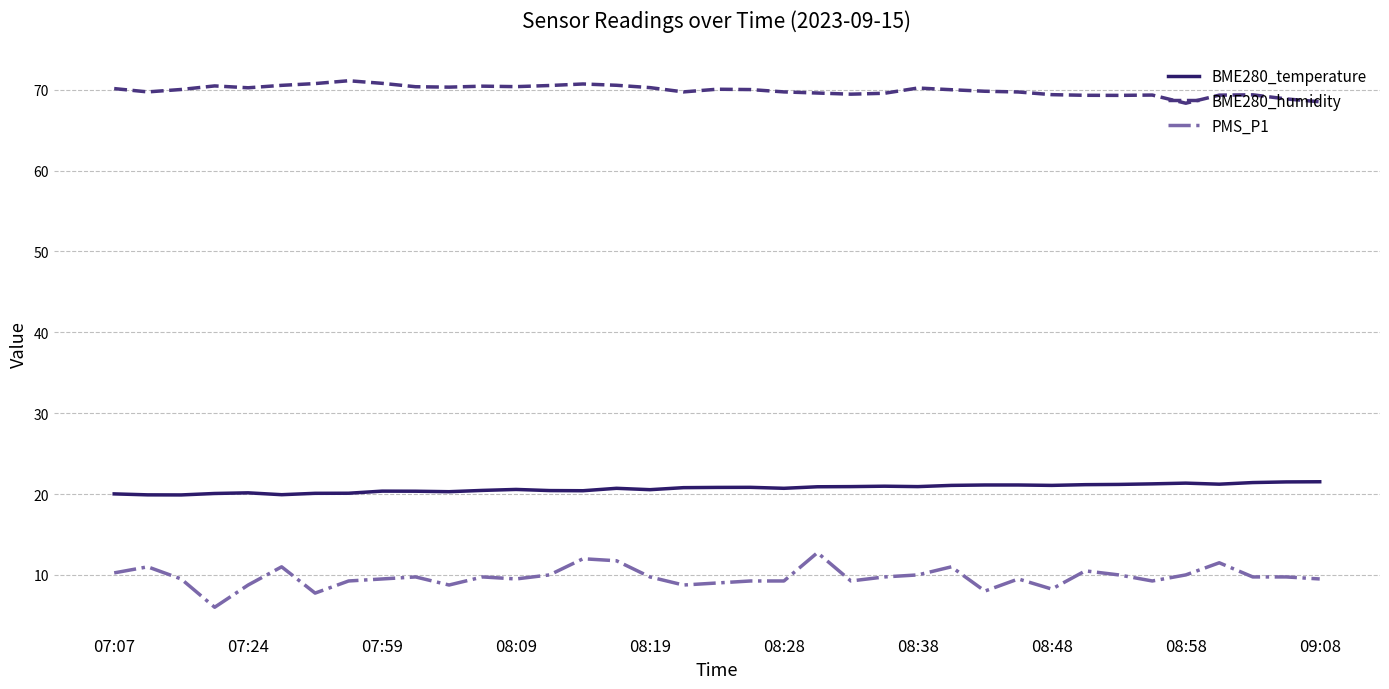

Which series has the largest range (max minus min)?

PMS_P1